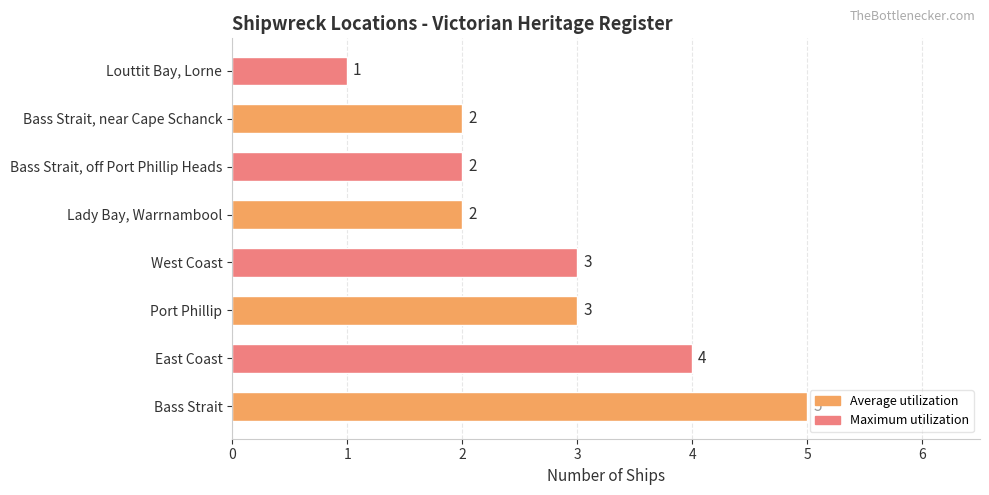

Is it true that the value at Louttit Bay, Lorne is 2?

False